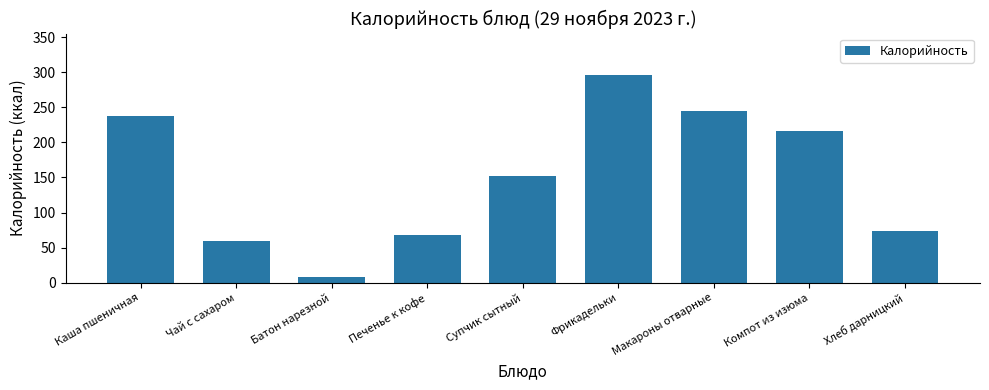

Approximately how many times larger is the value at Батон нарезной compared to Чай с сахаром?

0.1